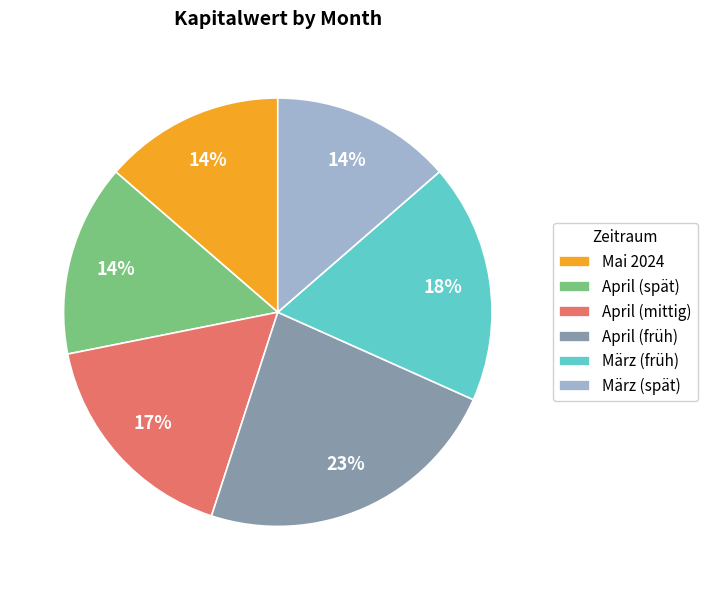

Approximately how many times larger is the value at Mai 2024 compared to April (mittig)?

0.8